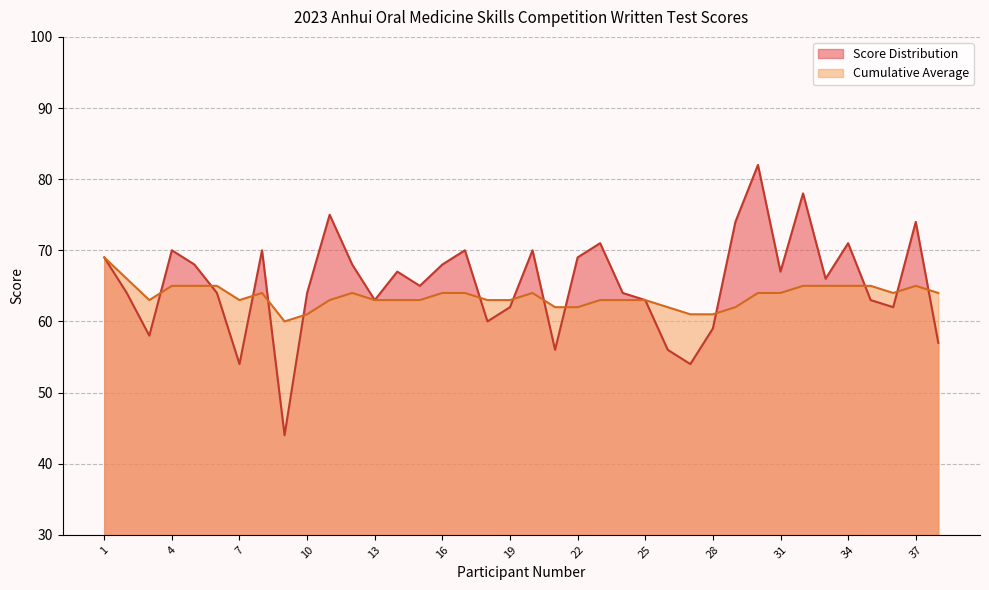

Which series changed the most between 5 and 20?

Score Distribution